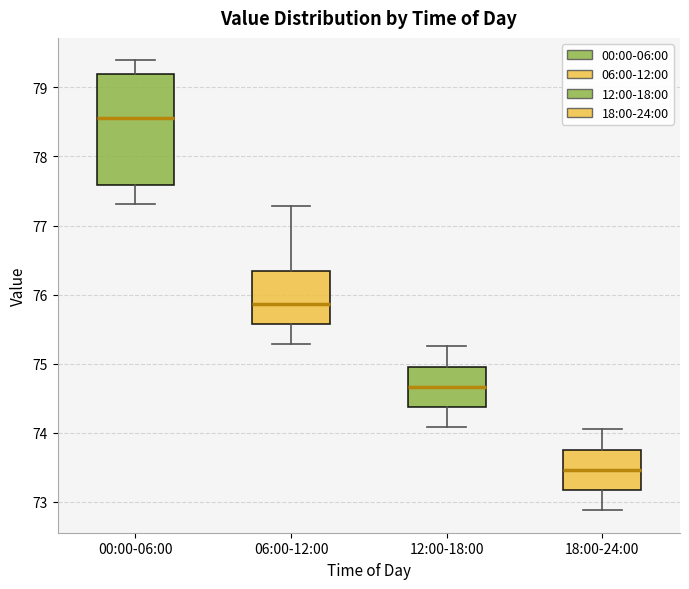

Reading left to right, transcribe this box plot: for each box, give where its median line is, the range the box spans, and where its two whiskers end, as read against the y-axis. The values are not printed on the chart, so give them approximately, as read against the axis.

00:00-06:00: median 78.6, box 77.6 to 79.2, whiskers 77.3 to 79.4
06:00-12:00: median 75.9, box 75.6 to 76.3, whiskers 75.3 to 77.3
12:00-18:00: median 74.7, box 74.4 to 75.0, whiskers 74.1 to 75.3
18:00-24:00: median 73.5, box 73.2 to 73.8, whiskers 72.9 to 74.1